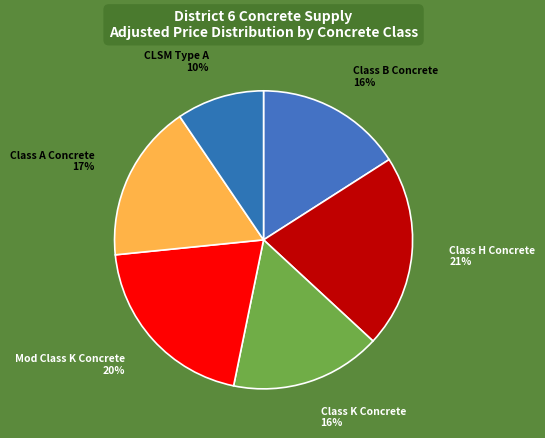

To the nearest percent, what portion does Class A Concrete represent?

17%